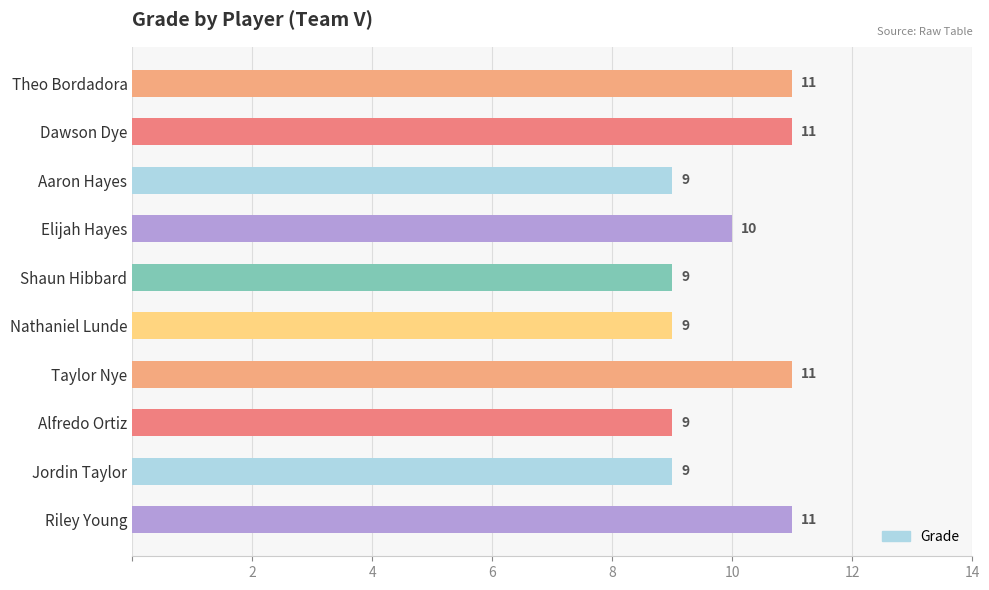

What is the smallest value displayed?

9